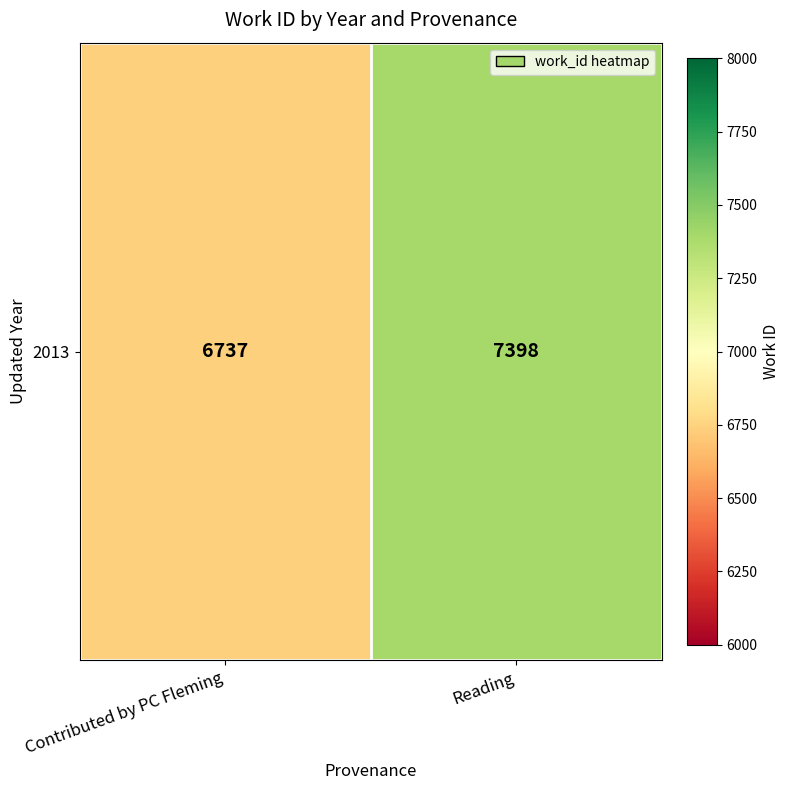

Is it true that the value at Contributed by PC Fleming is 6737?

True